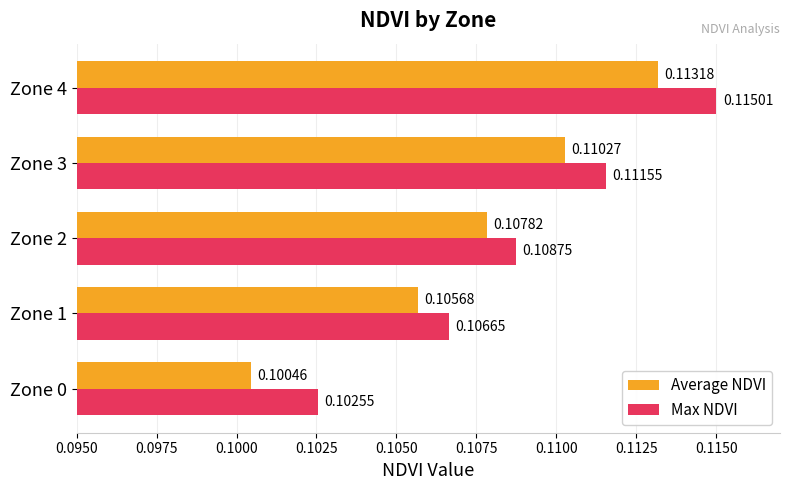

At how many categories does at least one series exceed 0?

5